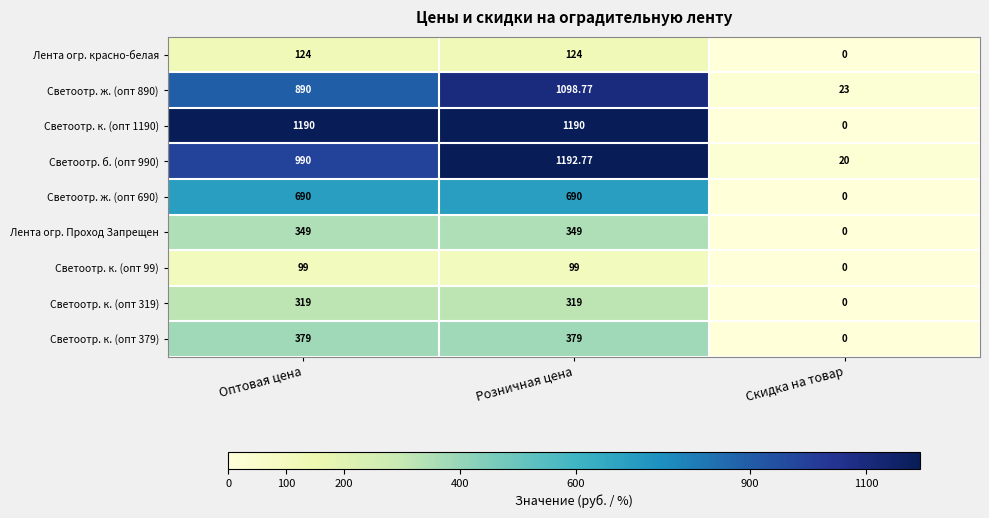

Where is Светоотр. к. (опт 319) nearest to the value 159?

Скидка на товар